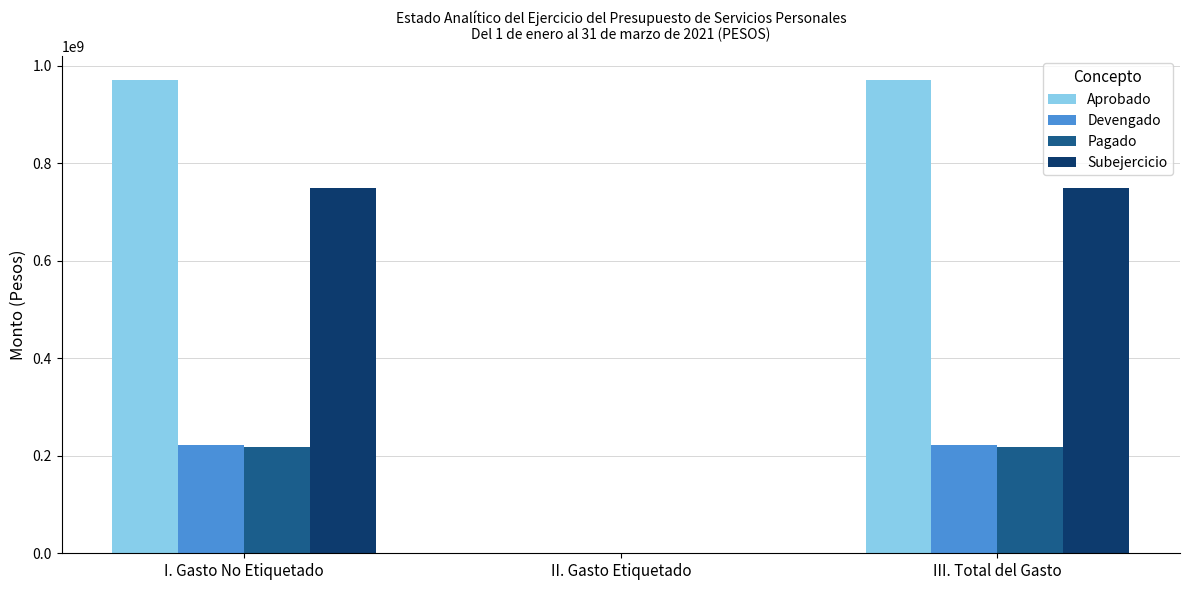

Is it true that Subejercicio equals 748368014.7 at III. Total del Gasto?

True